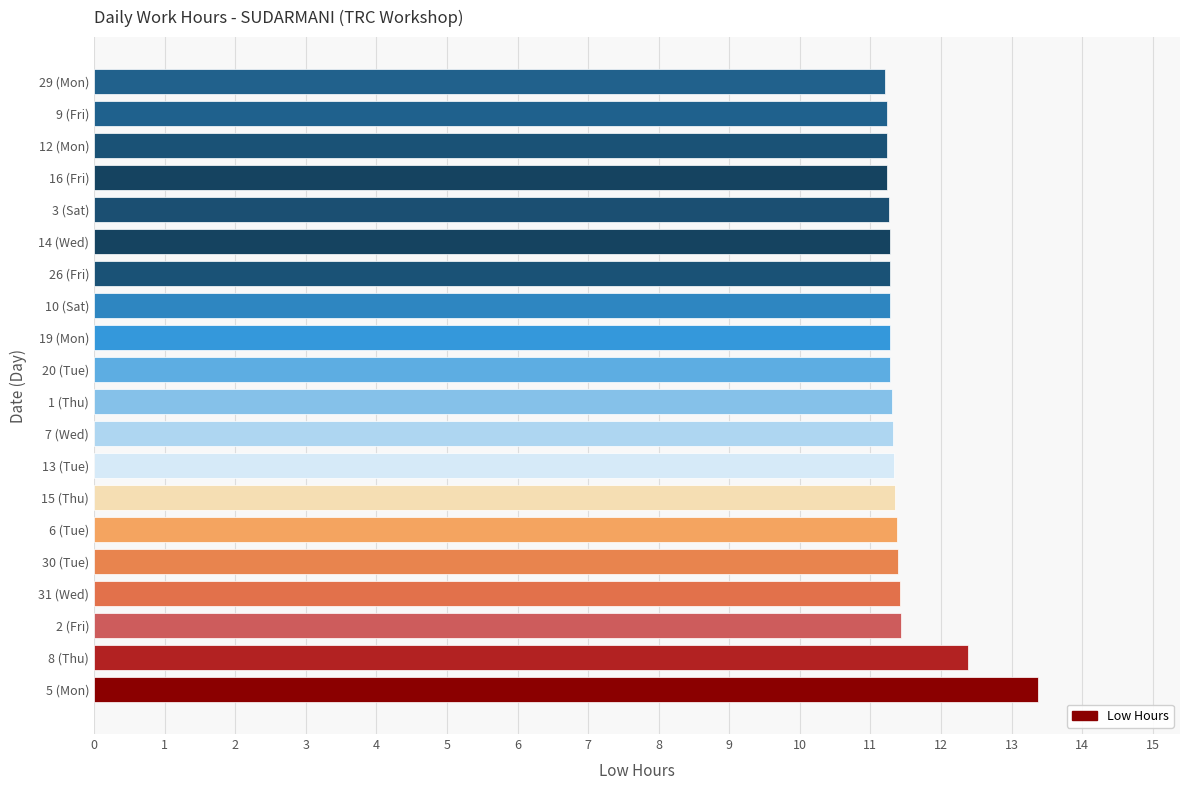

What is the maximum value shown in the chart?

13.4